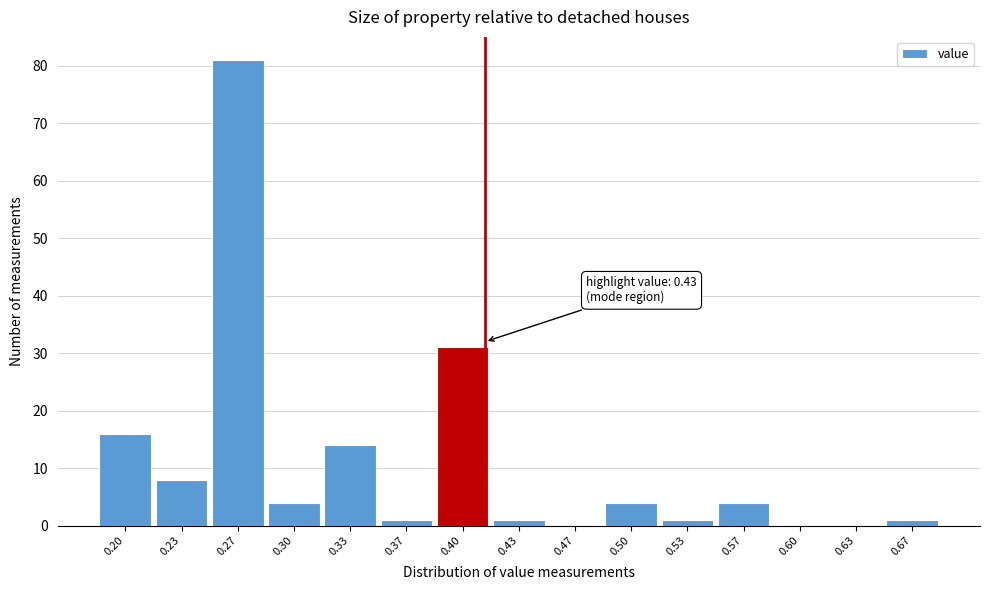

Reading right to left, extract all data points from this chart.

0.67=1	0.63=0	0.60=0	0.57=4	0.53=1	0.50=4	0.47=0	0.43=1	0.40=31	0.37=1	0.33=14	0.30=4	0.27=81	0.23=8	0.20=16